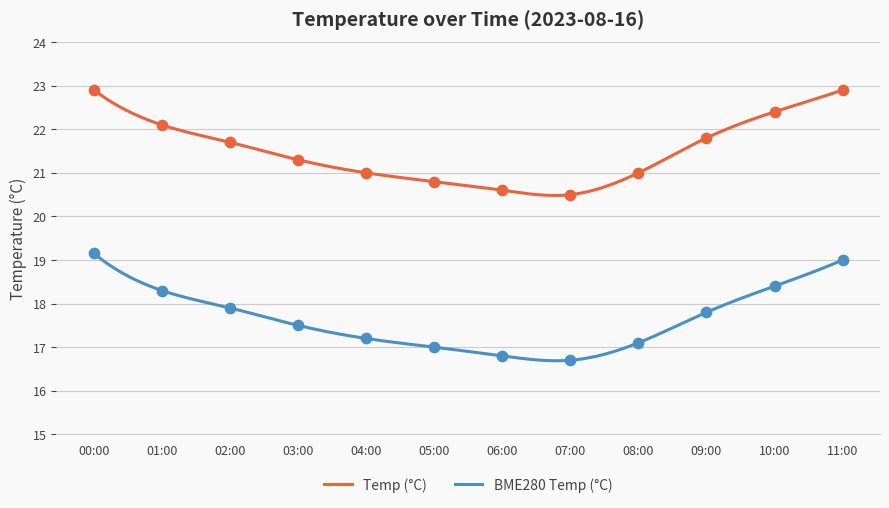

Which series reaches the maximum Y coordinate?

Temp